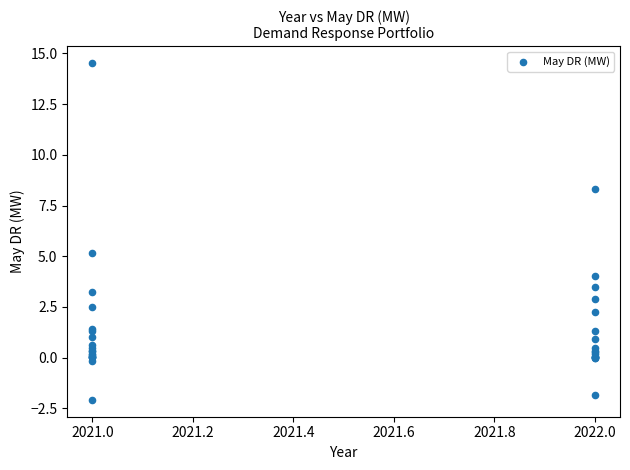

What Y value in the scatter plot is closest to 6?

5.2